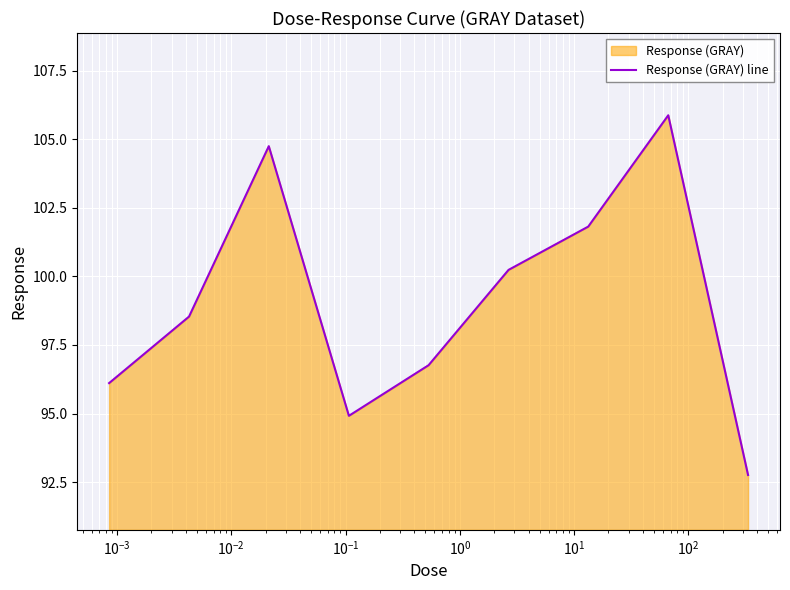

Does the chart display data point markers on the line(s)?

No